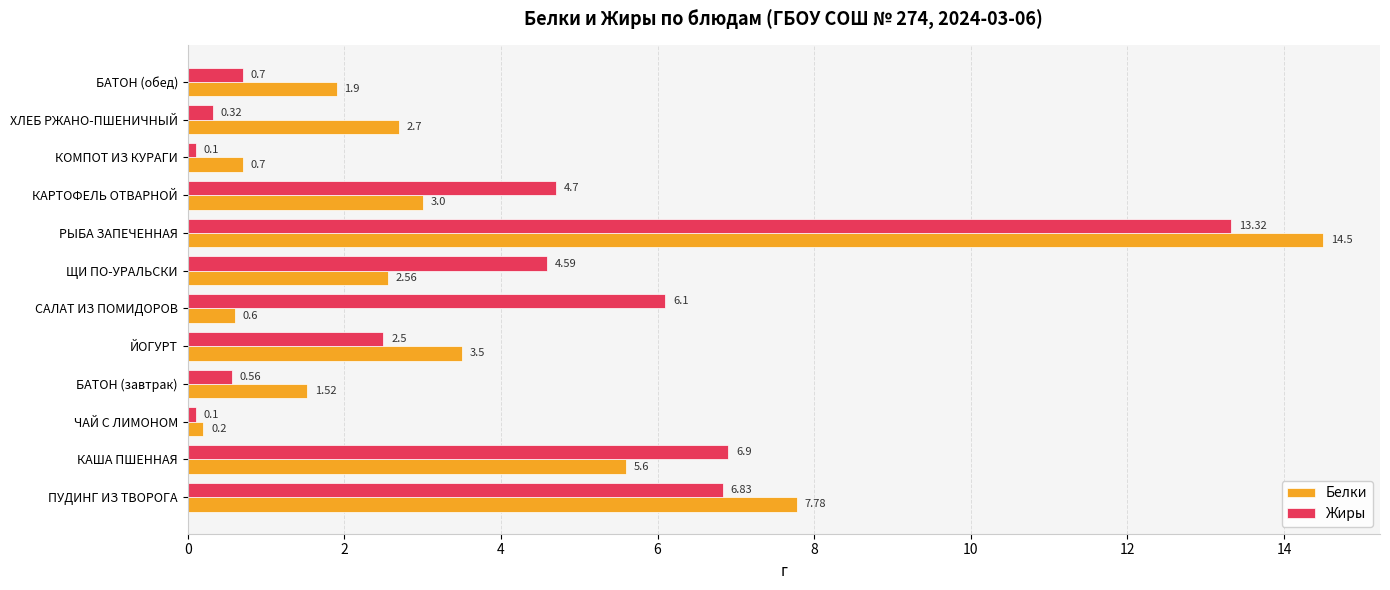

Rank the series by their maximum value, from lowest to highest.

Жиры, Белки